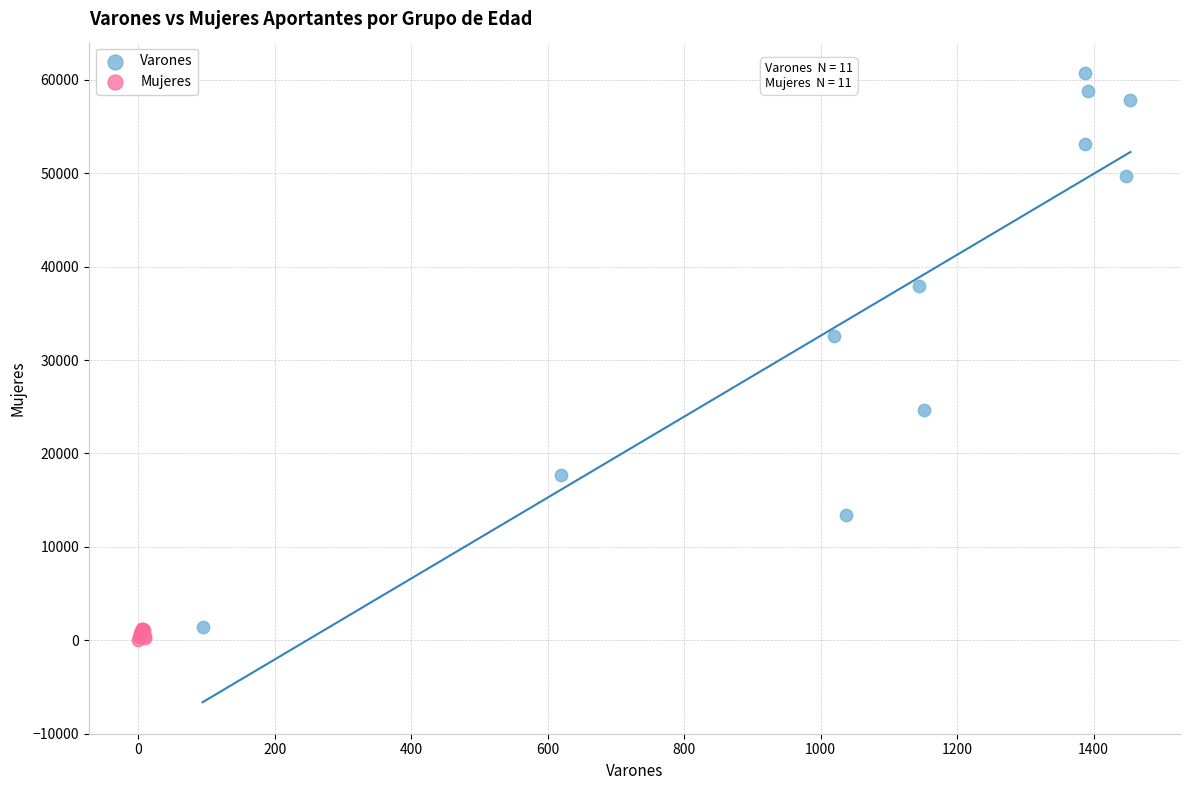

Which series has the widest spread of Y values?

Varones